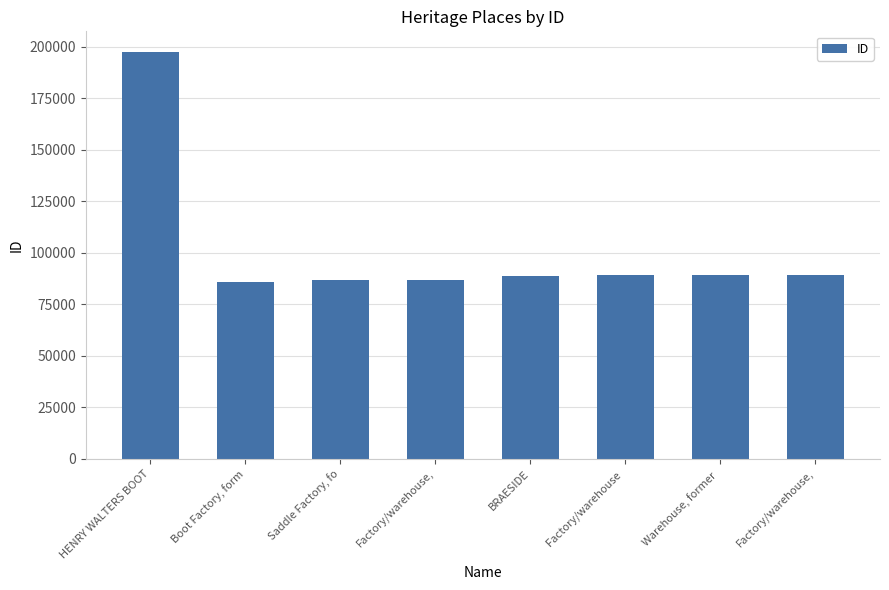

Reading left to right, transcribe all the data shown in this chart.

HENRY WALTERS BOOT=197536	Boot Factory, form=85869	Saddle Factory, fo=86684	Factory/warehouse,=86843	BRAESIDE=88763	Factory/warehouse =89074	Warehouse, former =89254	Factory/warehouse,=89255